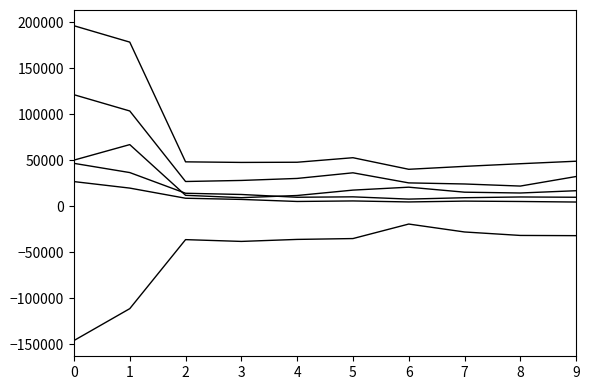

Does the chart have visible grid lines?

No